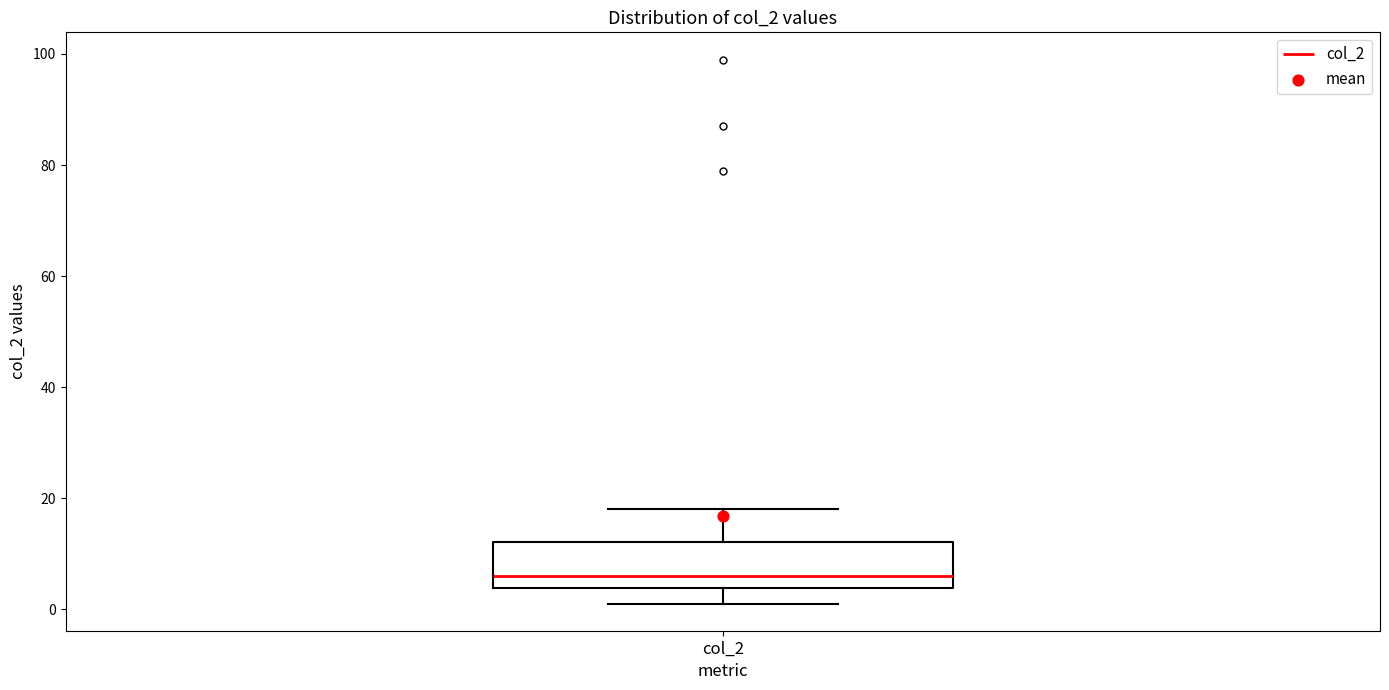

Where does the upper whisker of the box for col_2 end on the y-axis? The values are not printed on the chart, so give them approximately, as read against the axis.

18